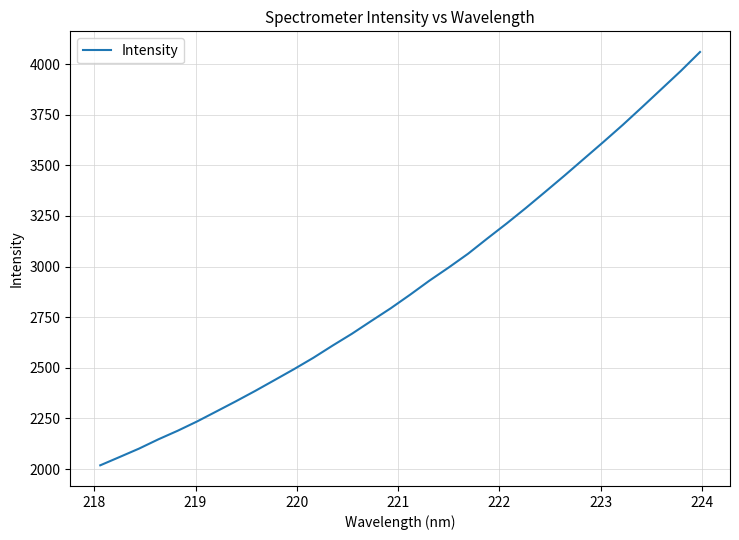

What is the maximum value shown in the chart?

4060.2